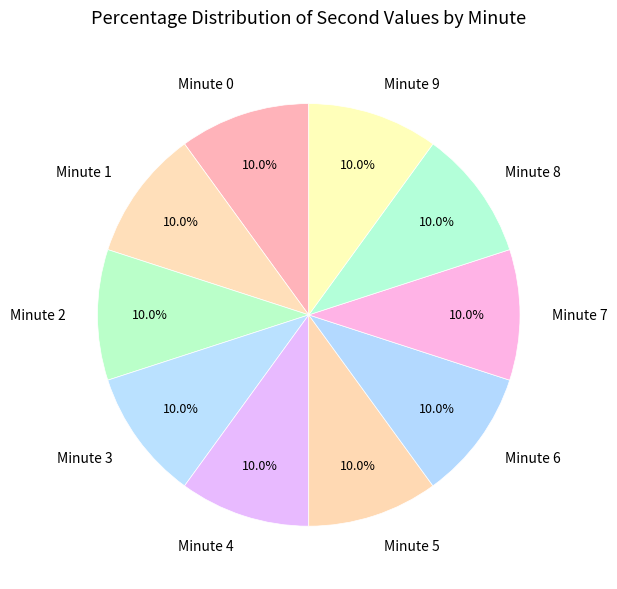

Is there a majority slice in this chart?

No